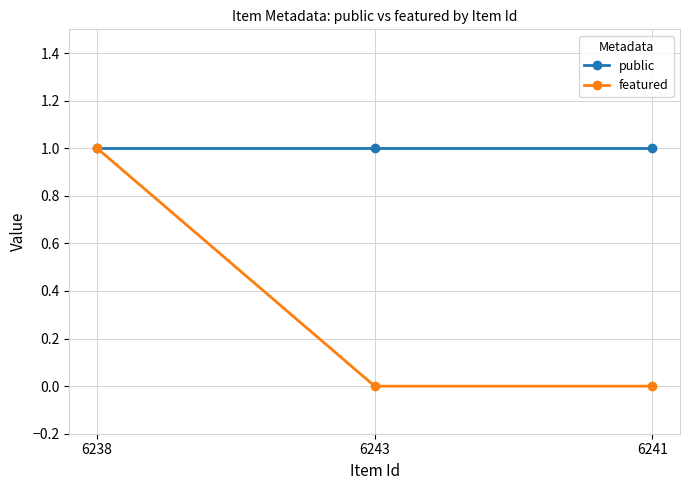

Reading right to left, list all the values displayed in this chart.

public: 6241=1	6243=1	6238=1
featured: 6241=0	6243=0	6238=1